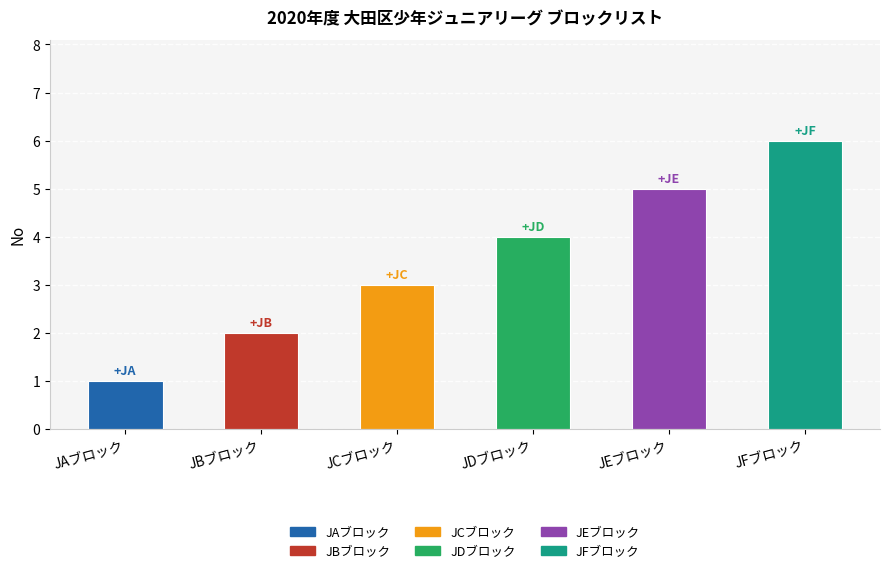

What position from the right is JAブロック?

6